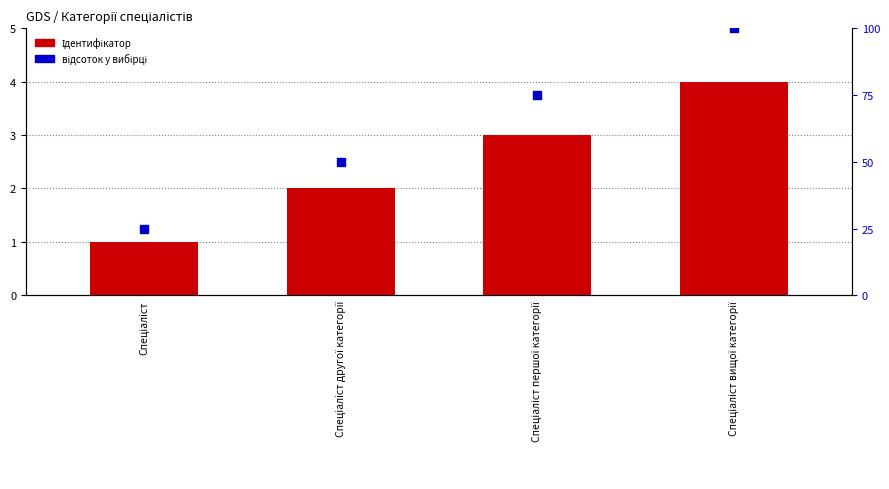

Which series has the largest total across all categories?

відсоток у вибірці